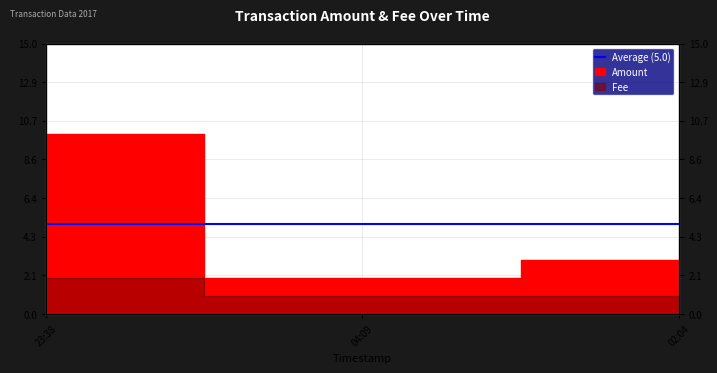

How many series are shown in this chart?

2